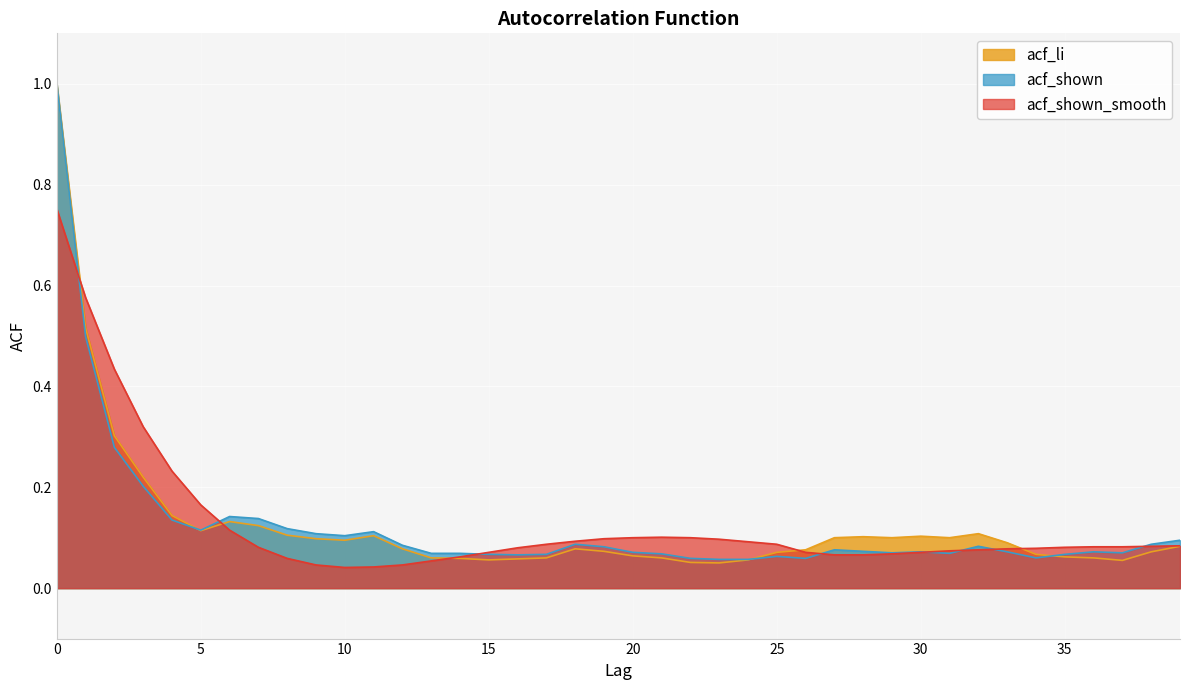

Count the number of categories in the chart.

40